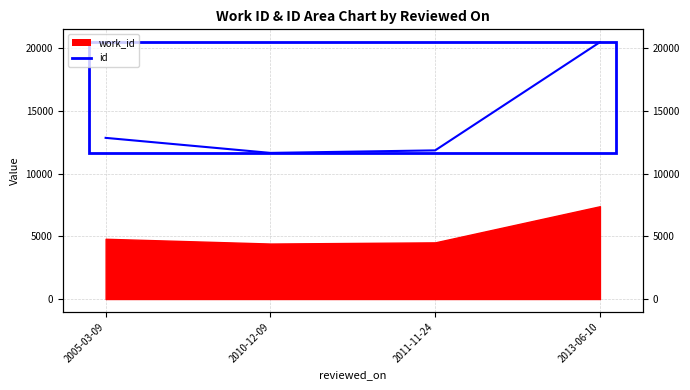

Is it true that the value at 2005-03-09 is 12862?

True